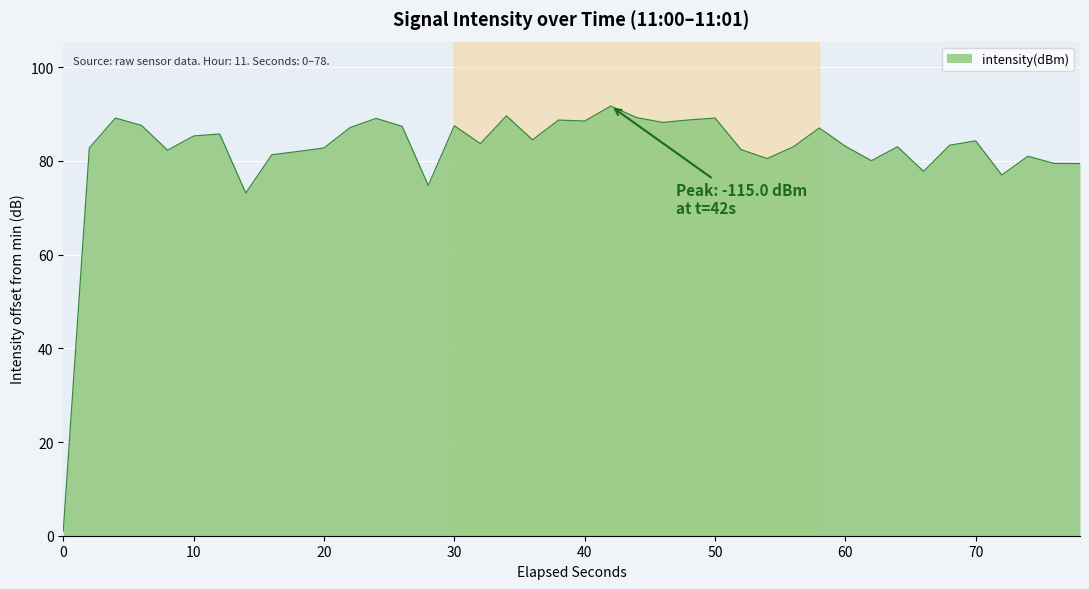

What is the greatest value displayed?

91.7